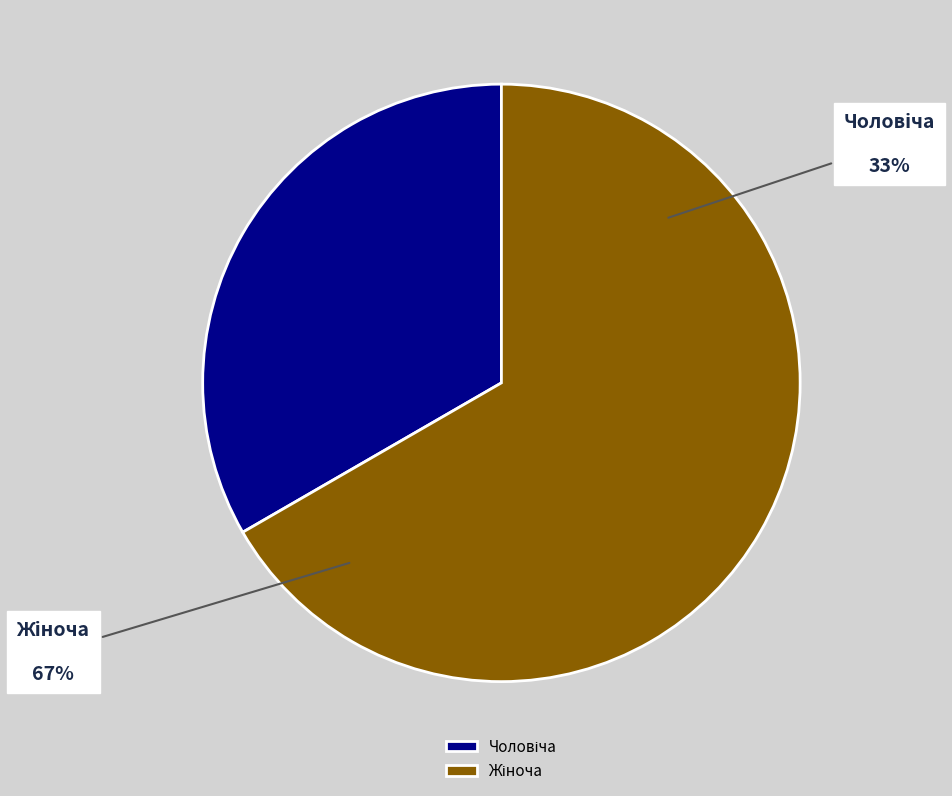

Rank the categories by value from lowest to highest.

Чоловіча, Жіноча